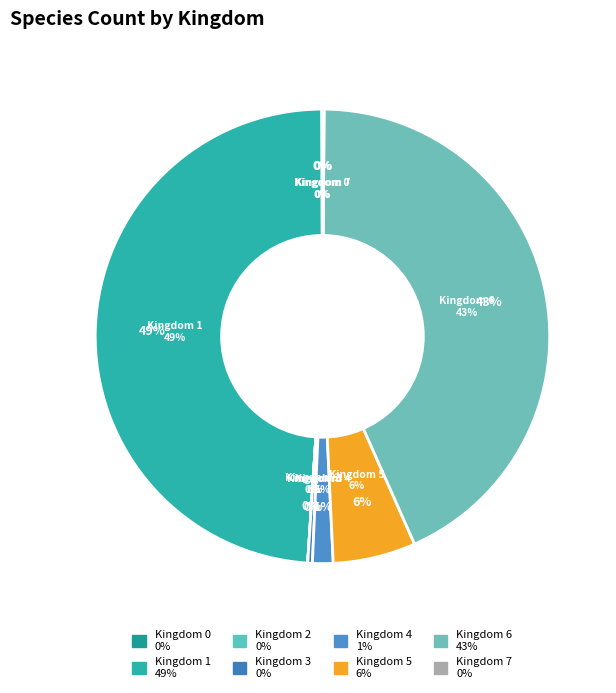

To the nearest percent, what is the difference between the 6 and 3 slice percentages?

43%